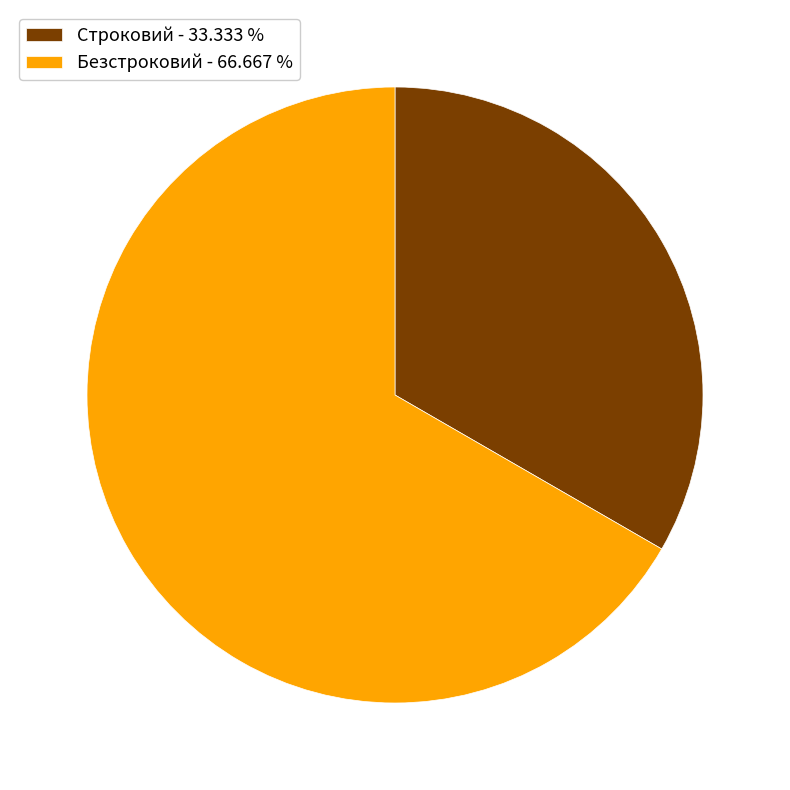

Between Строковий - 33.333 % and Безстроковий - 66.667 %, which is larger?

Безстроковий - 66.667 %